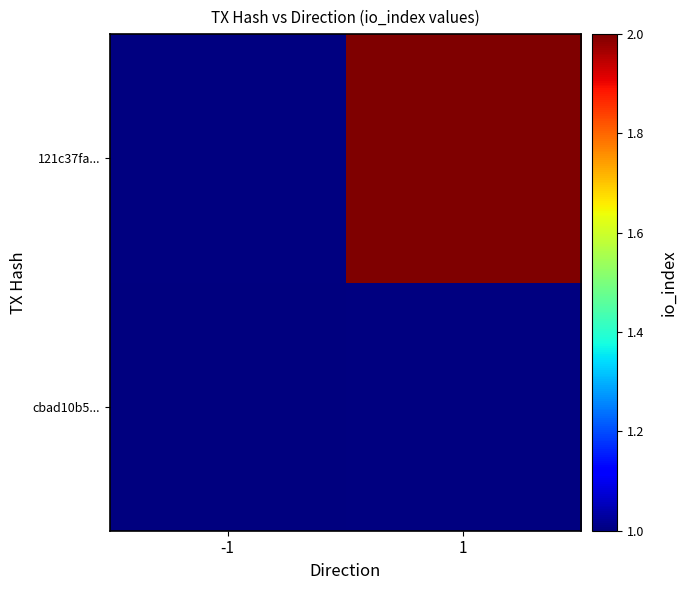

The value of cbad10b5... at -1 is 1.4. True or false?

False